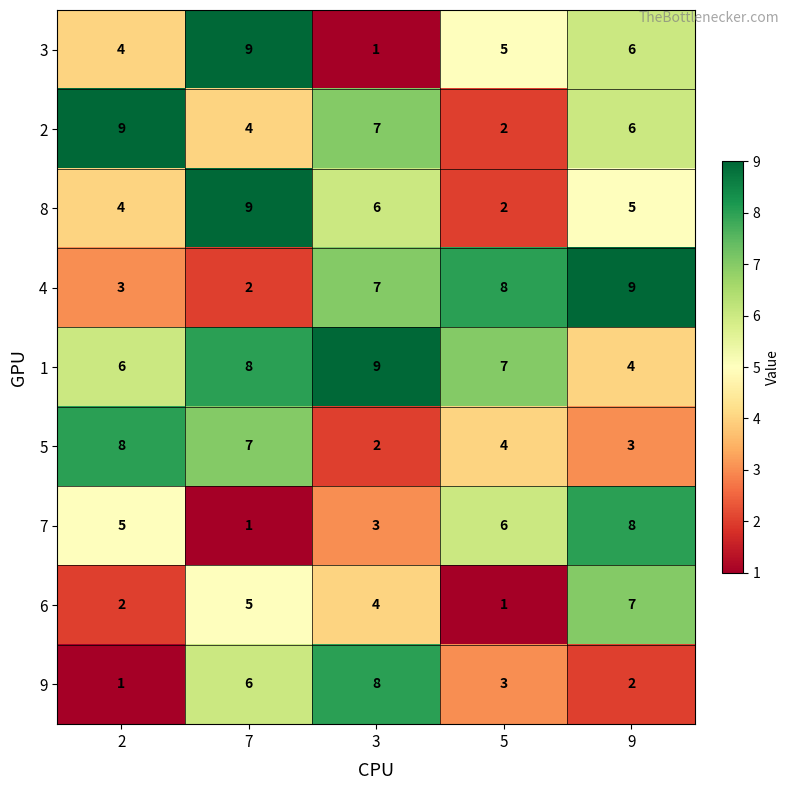

Which series changed the most between 7 and 3?

3